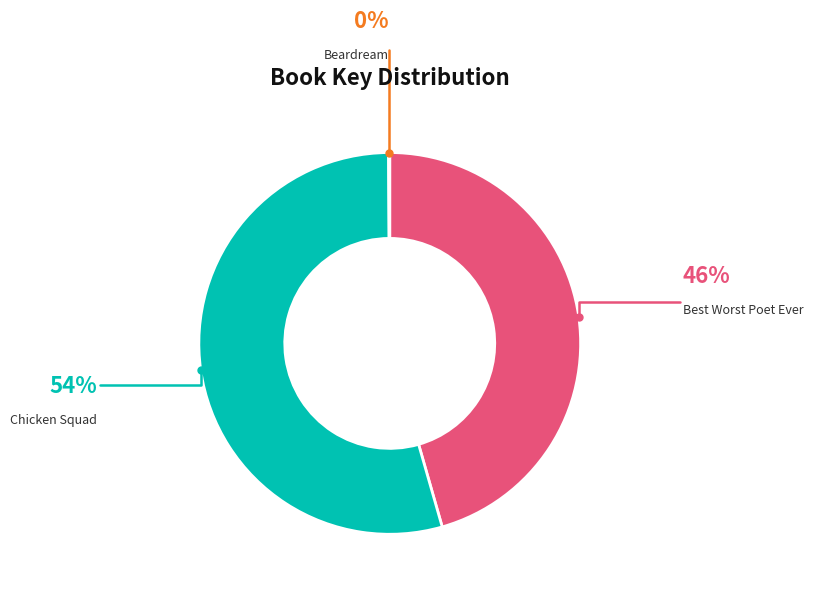

Which slice is the largest?

Chicken Squad